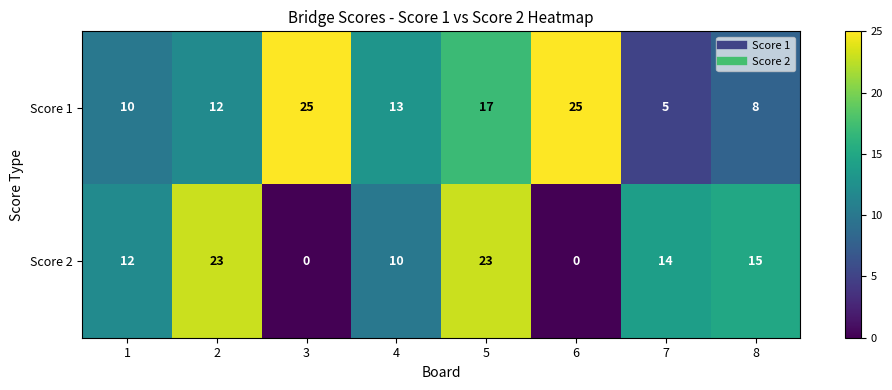

What is the difference between the maximum and minimum values in the Score 2 series?

23